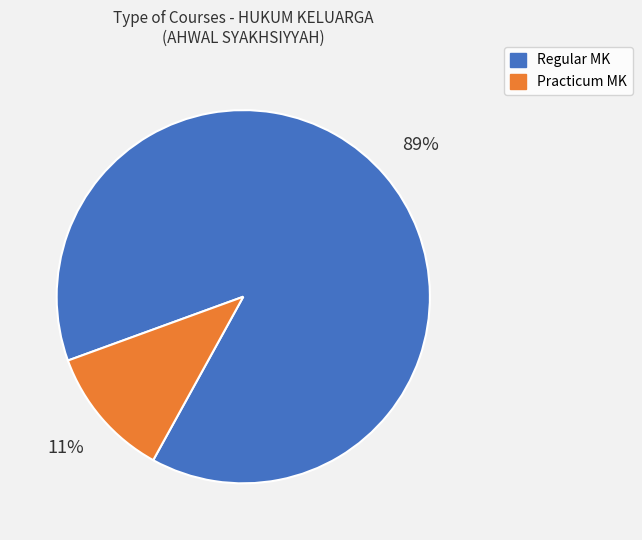

Is there any slice that represents more than half of the pie?

Yes